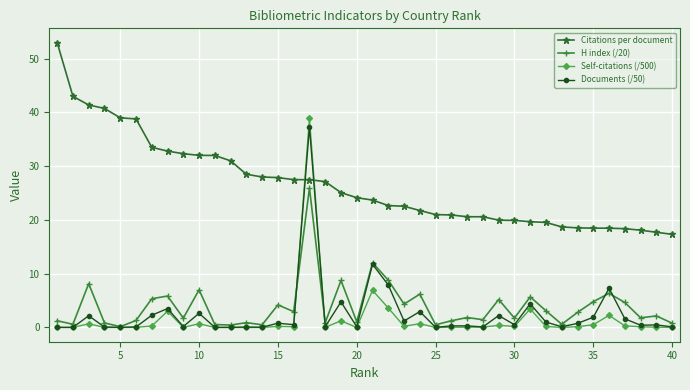

What is the greatest value displayed?

53.0